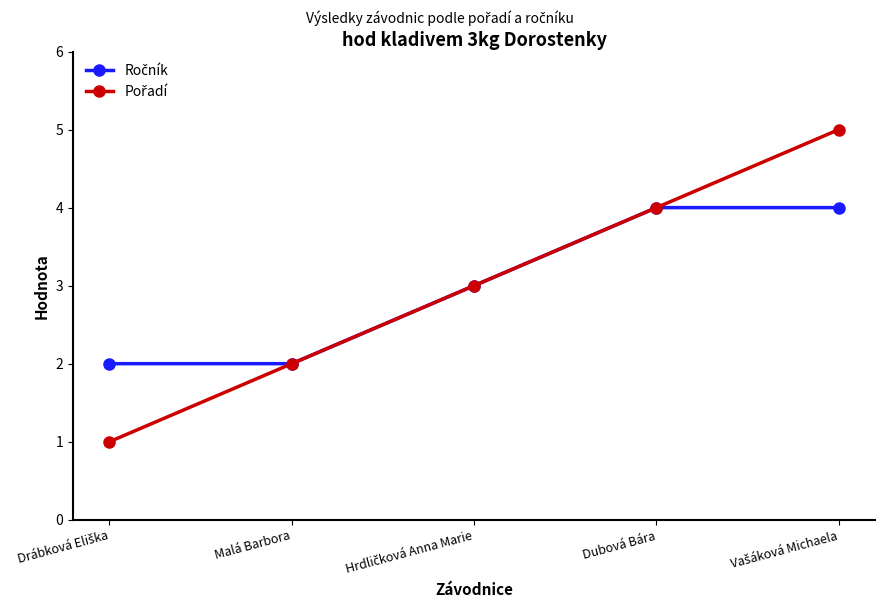

What is the label of the 4th point from the right?

Malá Barbora